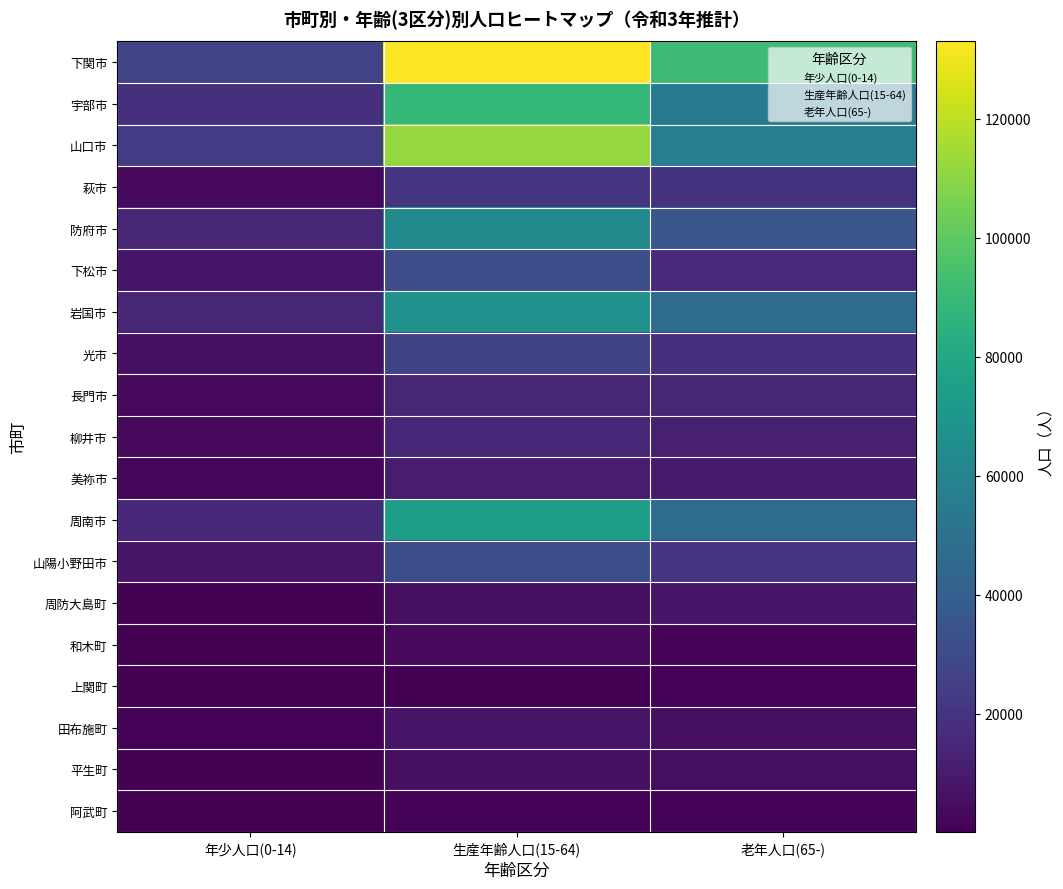

At which label is 防府市 closest to 38770?

老年人口(65-)